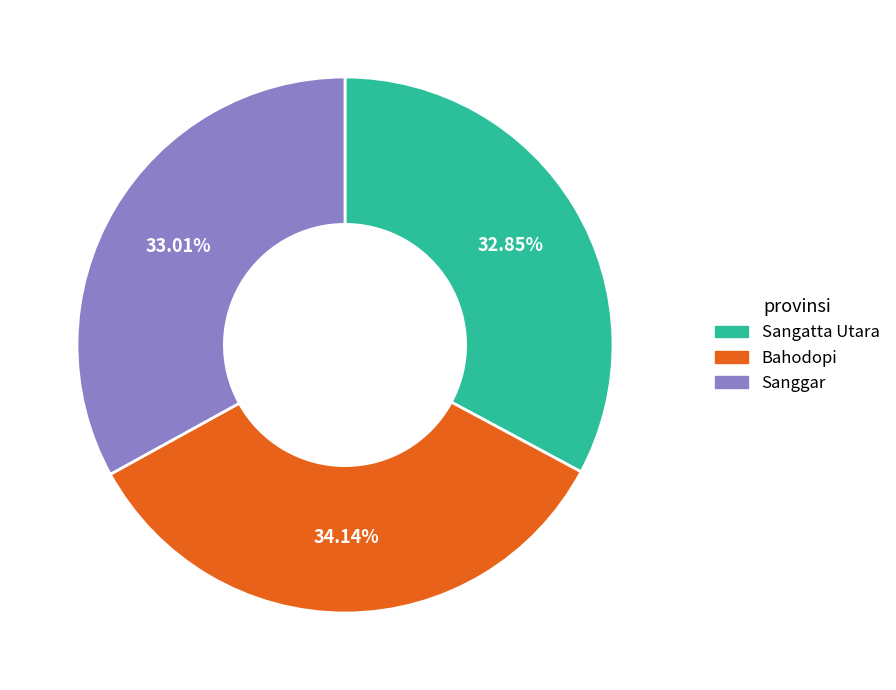

What is the largest slice in the pie chart?

Bahodopi